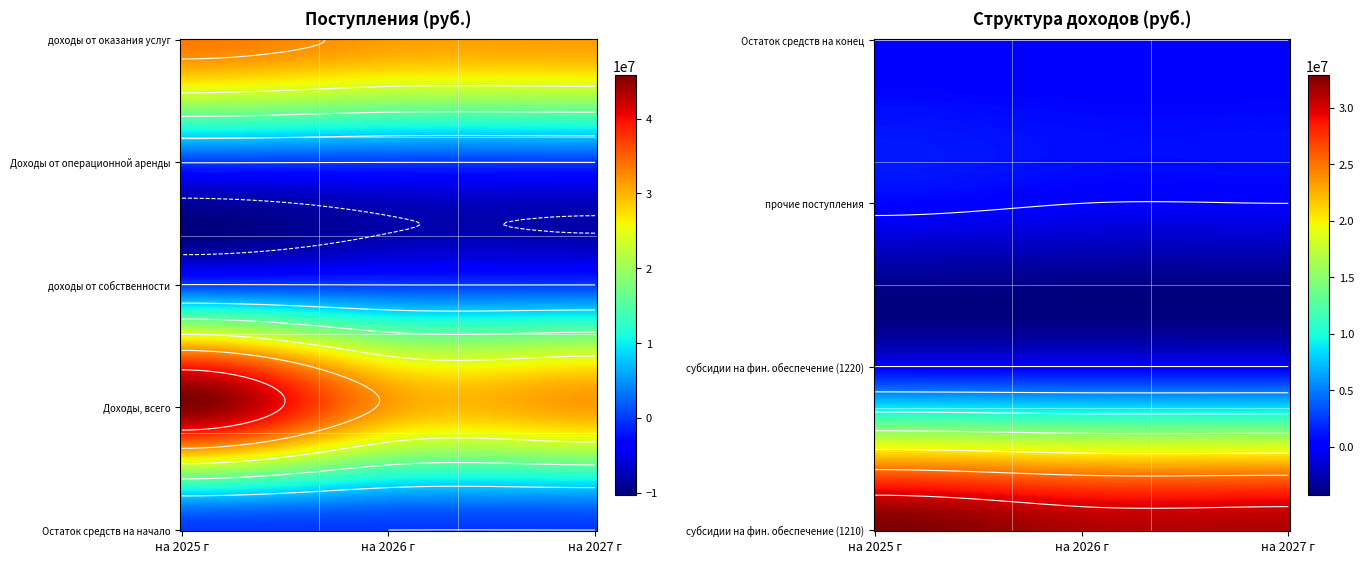

What is the difference between the maximum and minimum values in the субсидии на фин. обеспечение (1210) series?

1608687.5